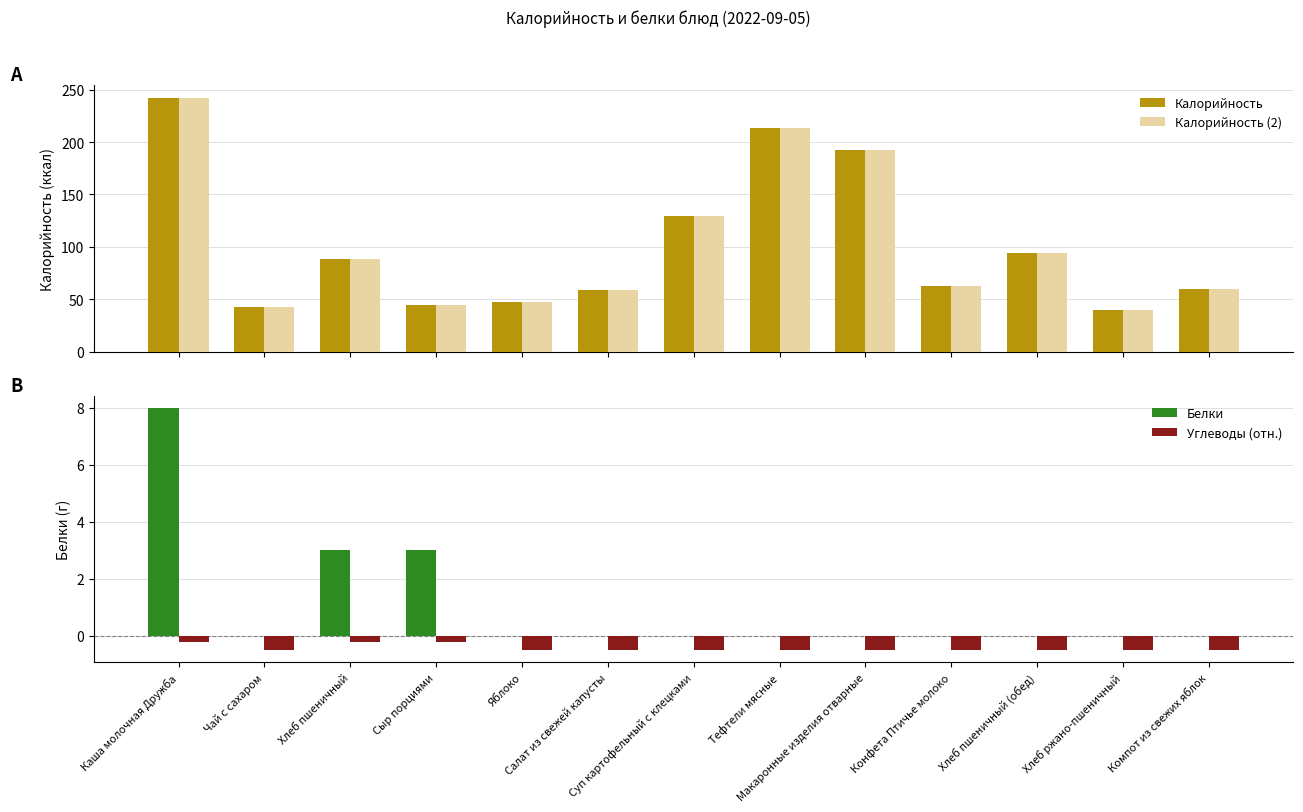

True or false: Углеводы (отн.) has a value of -0.5 at Яблоко.

True